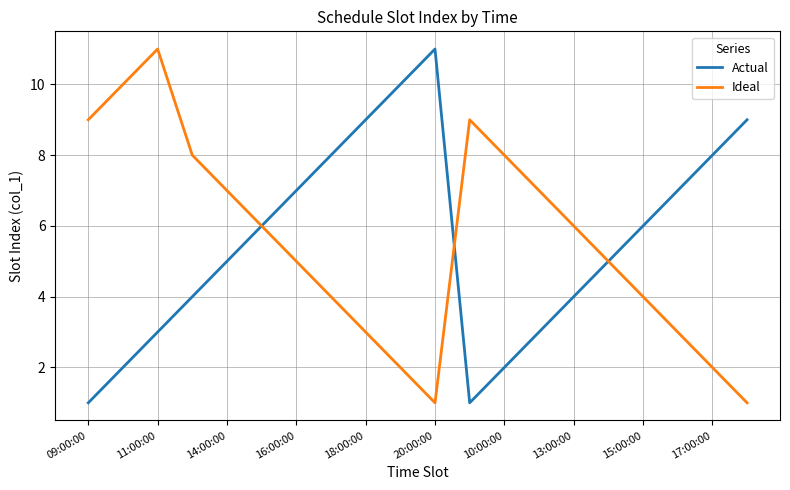

What is the maximum value for Actual?

11